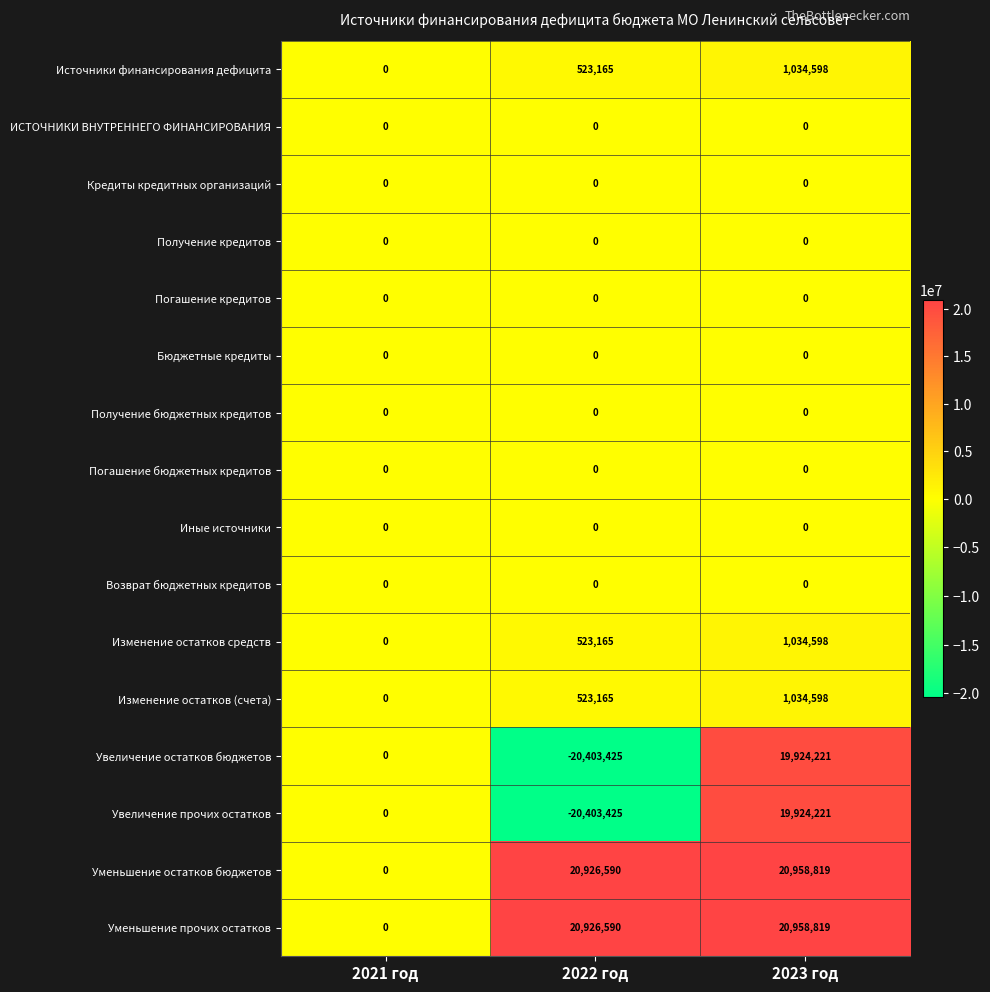

At which category is the sum across all series the highest?

2023 год